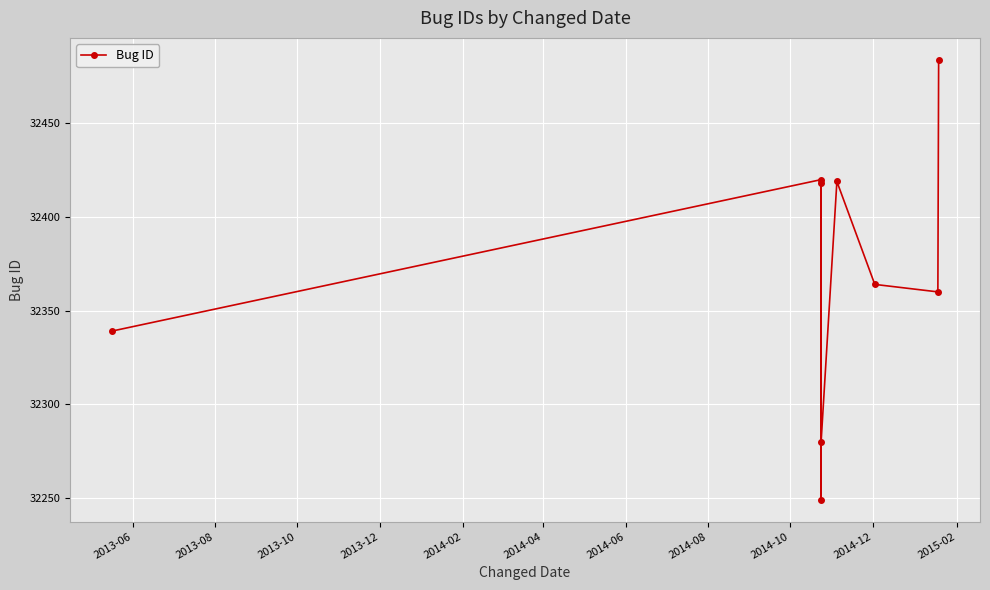

What is the average value?

32370